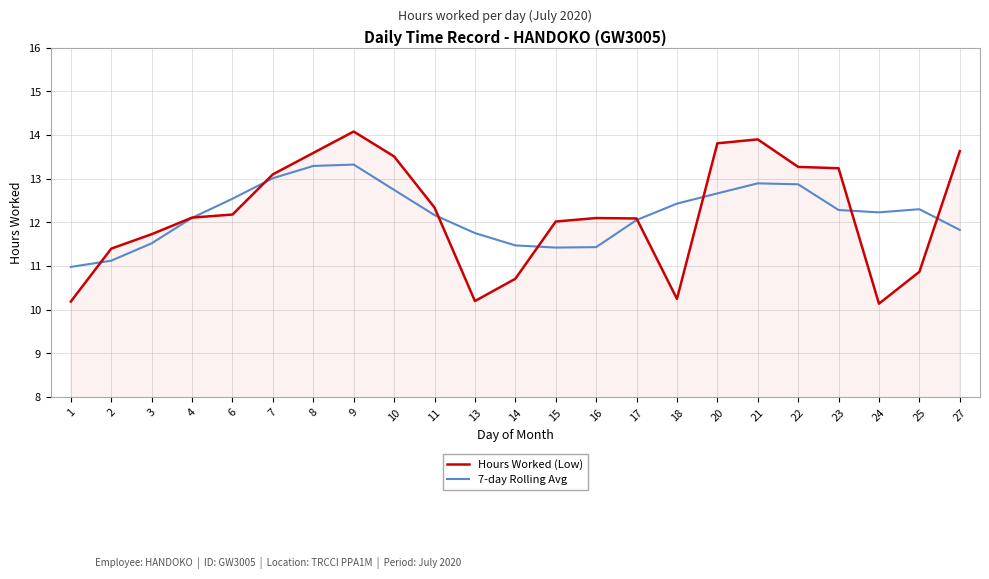

How many lines are shown in the chart?

2